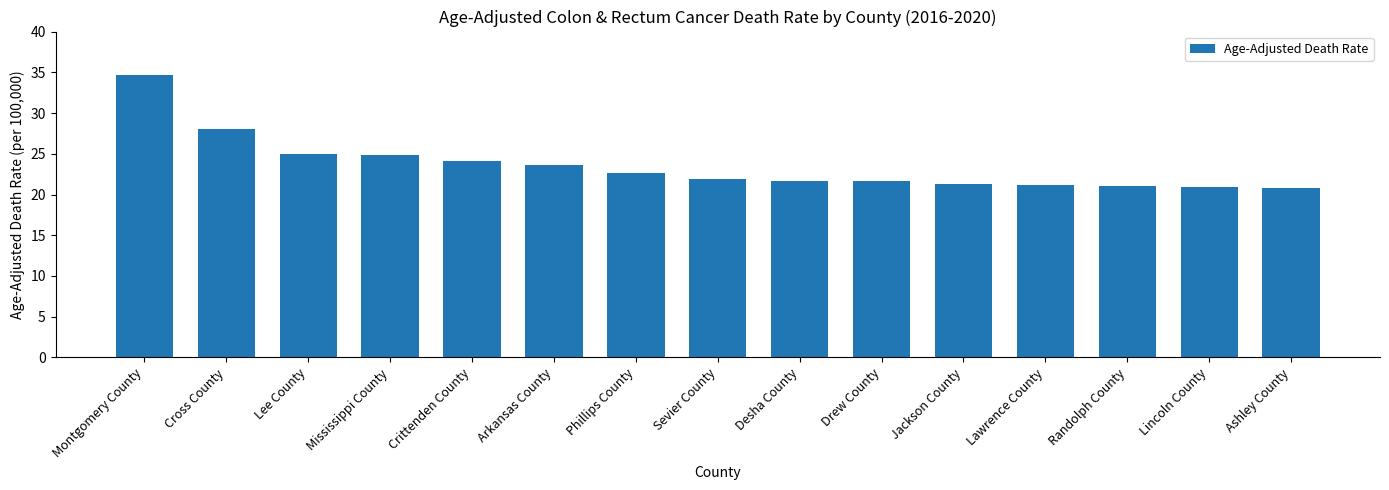

How many bars are there in total?

15